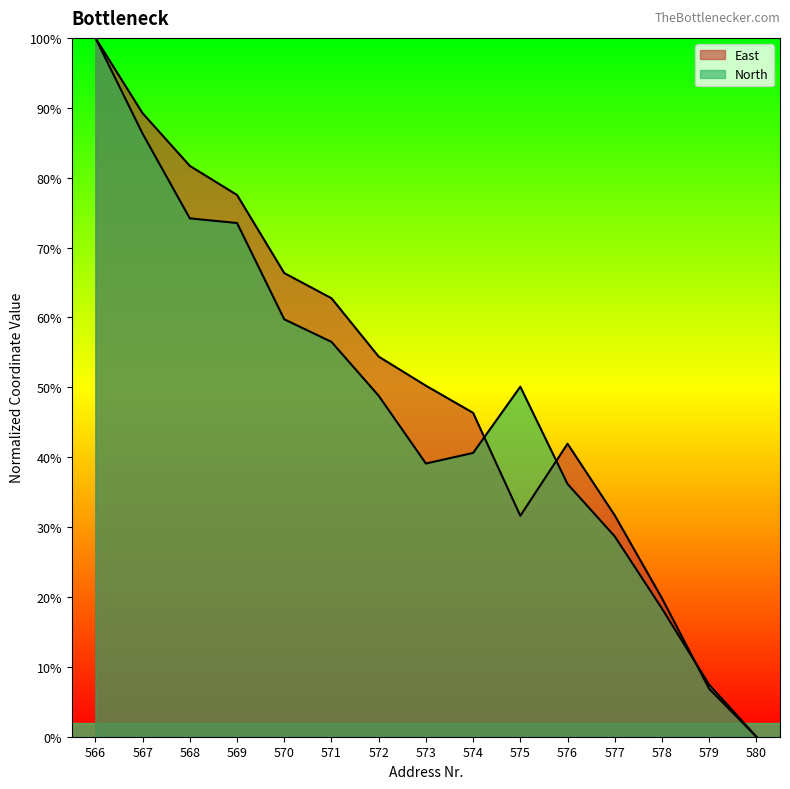

Between 570 and 569, which is larger?

569